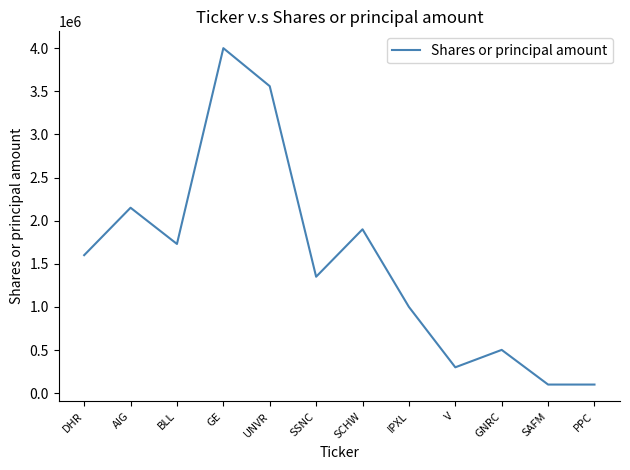

Is this an area chart (filled region under the line)?

No